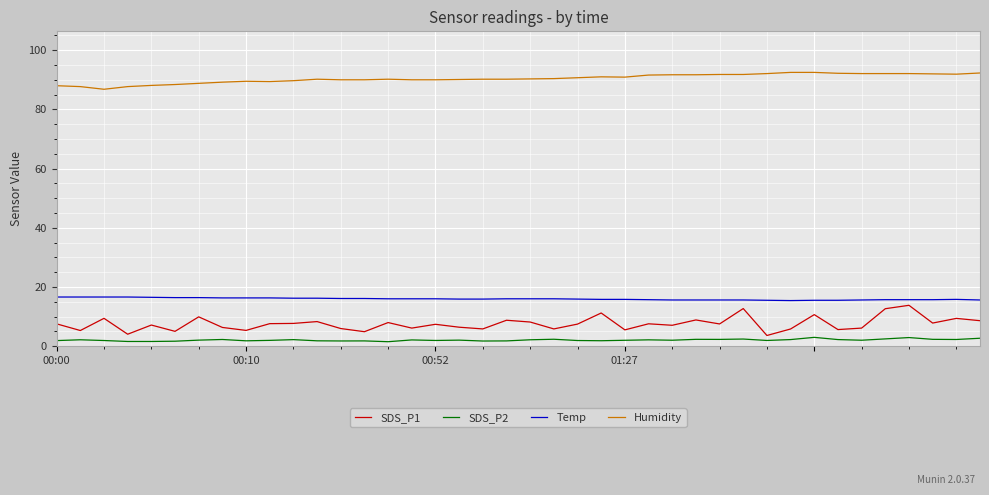

True or false: SDS_P2 has more than 2 interior local peaks.

True